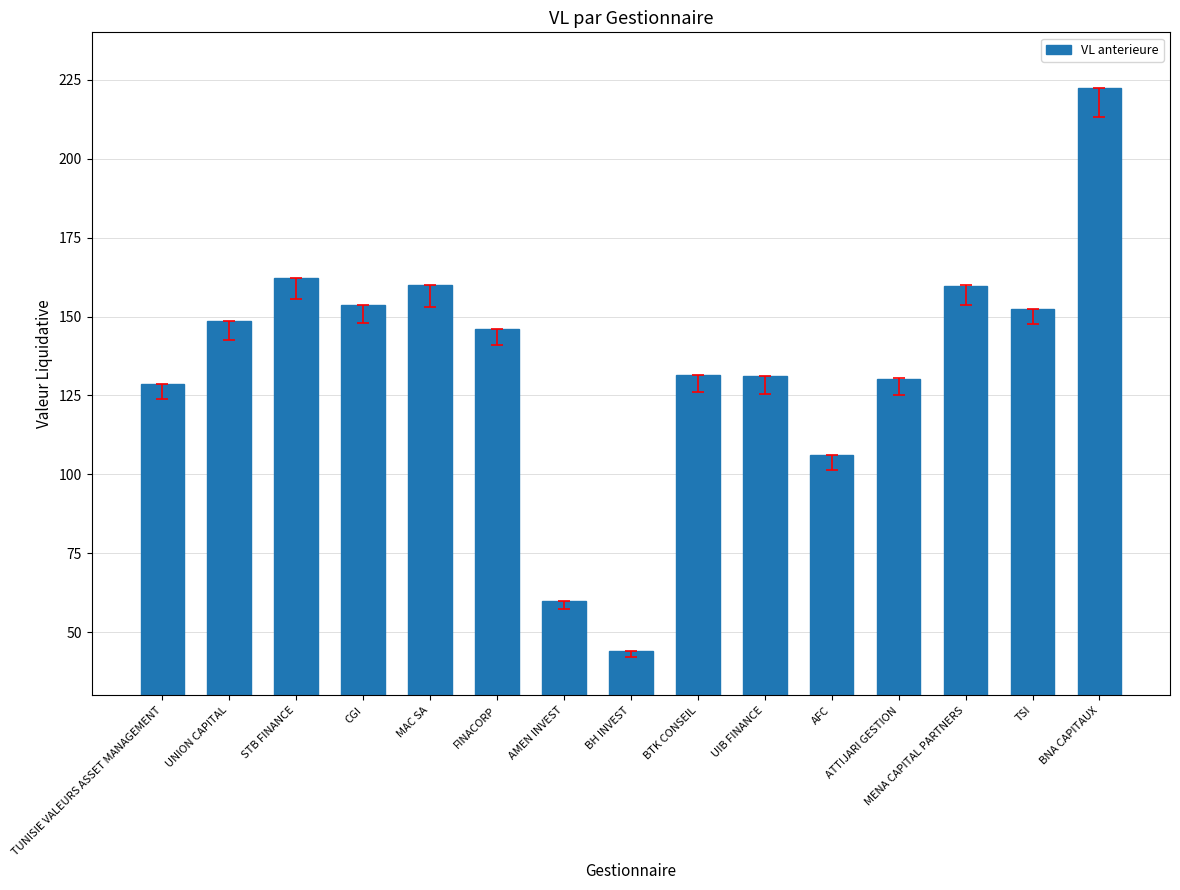

What is the sum of all values?

2036.3